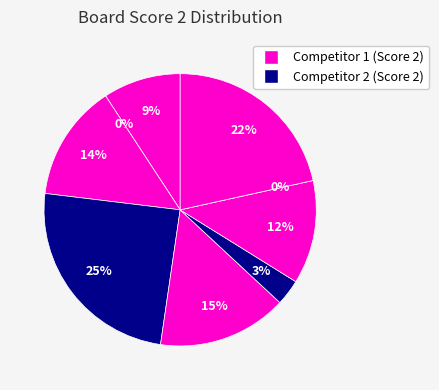

What portion of the pie excludes Board 5?

84.6%